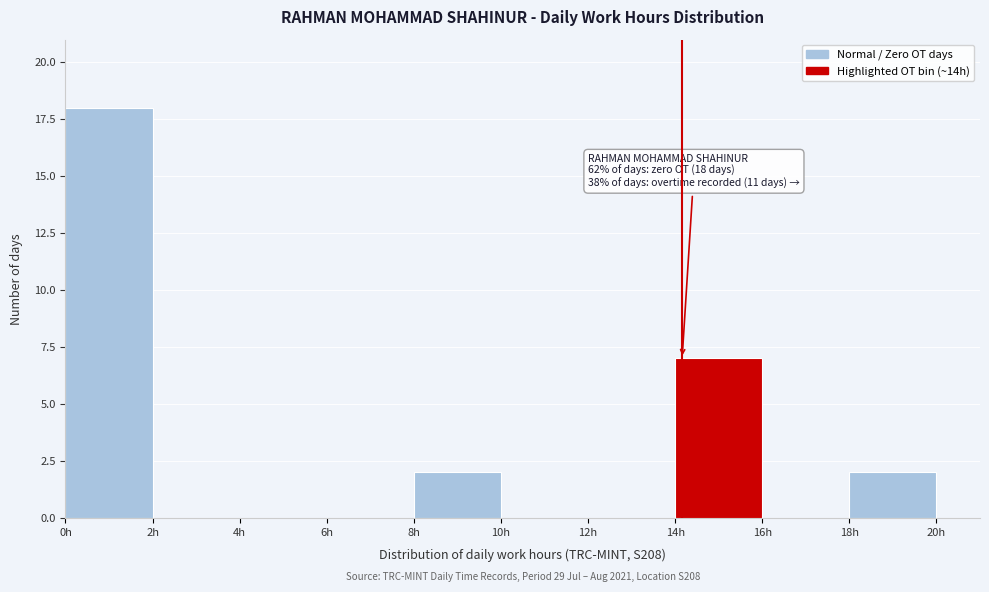

Which range on the x-axis has the tallest bar?

0 to 2